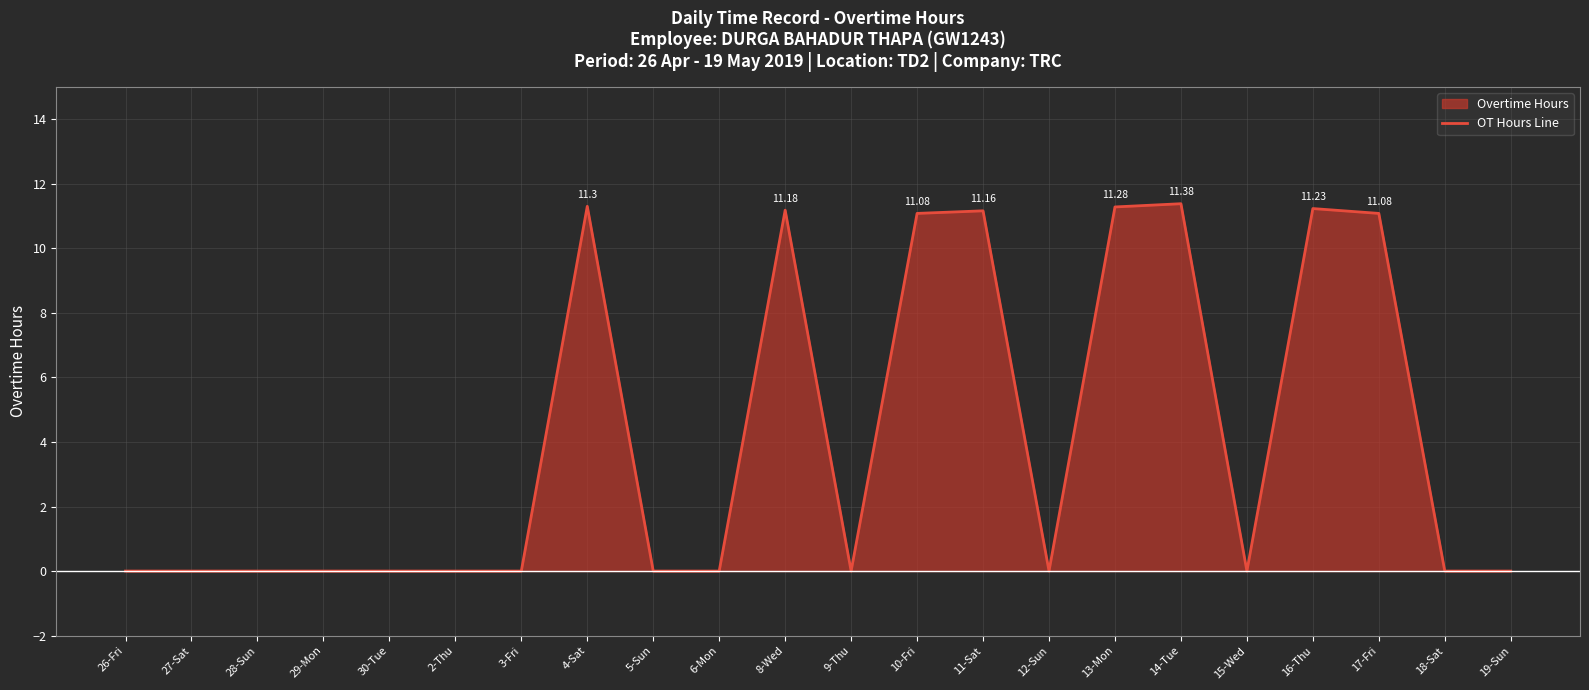

True or false: the data shows 0.0 at 15-Wed.

True